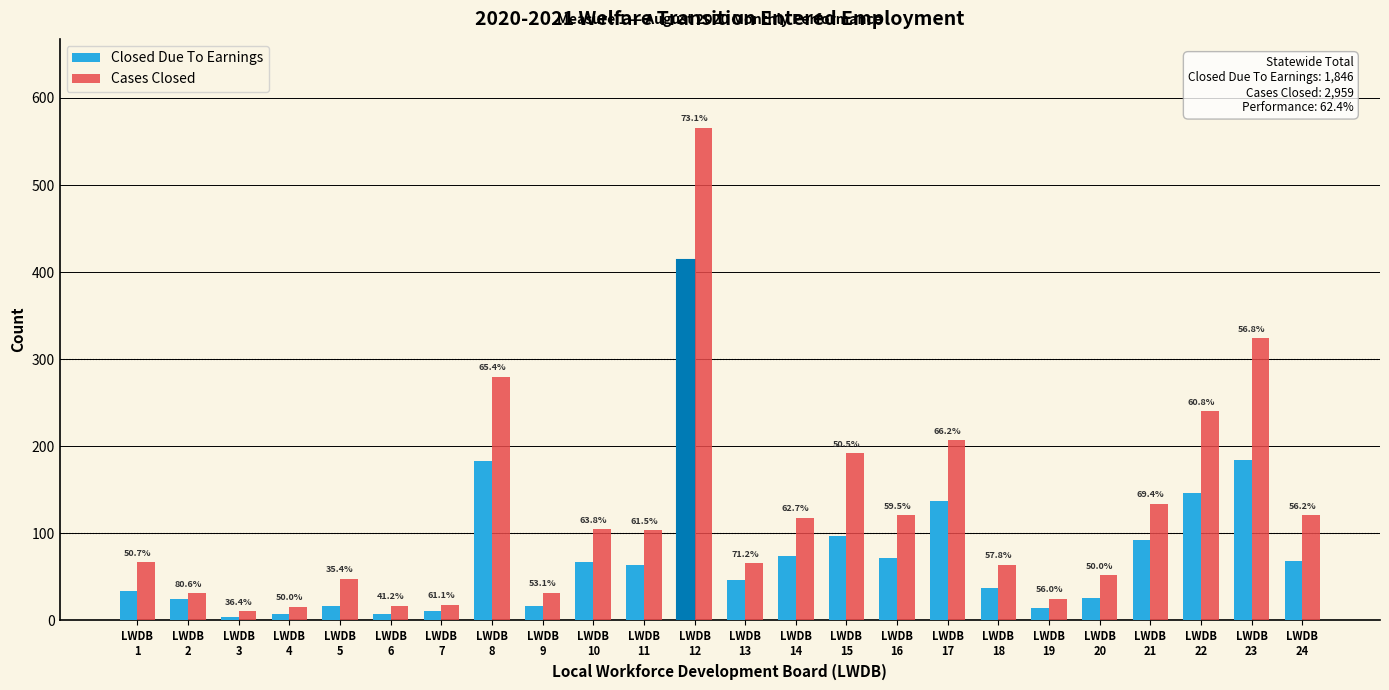

At how many categories does at least one series exceed 340?

1